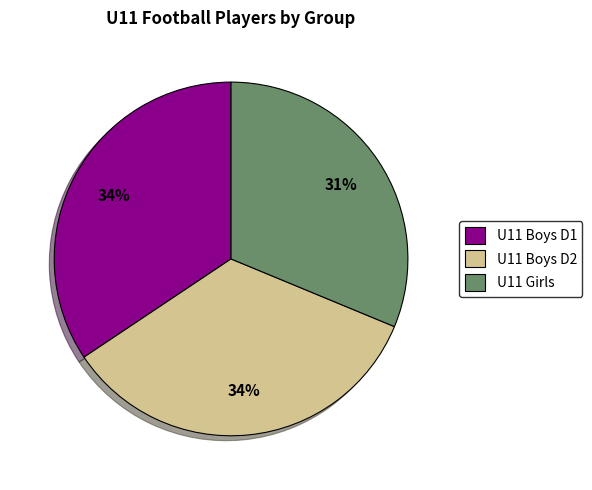

Is it true that U11 Boys D2 is 34% of the pie?

True